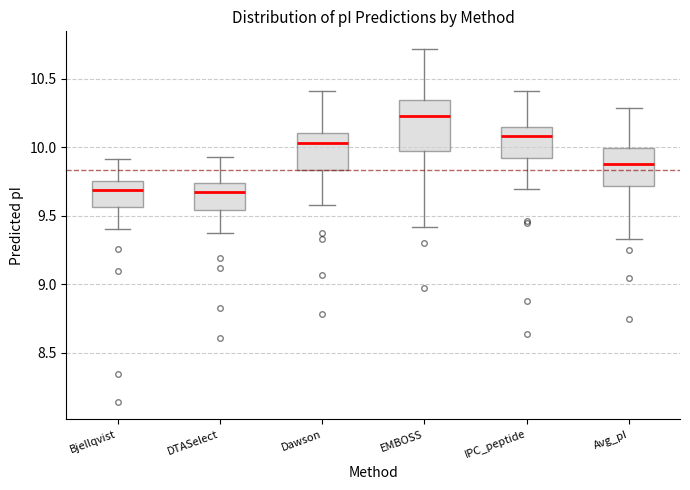

Comparing the boxes themselves (not the whiskers), which one is the tallest?

EMBOSS